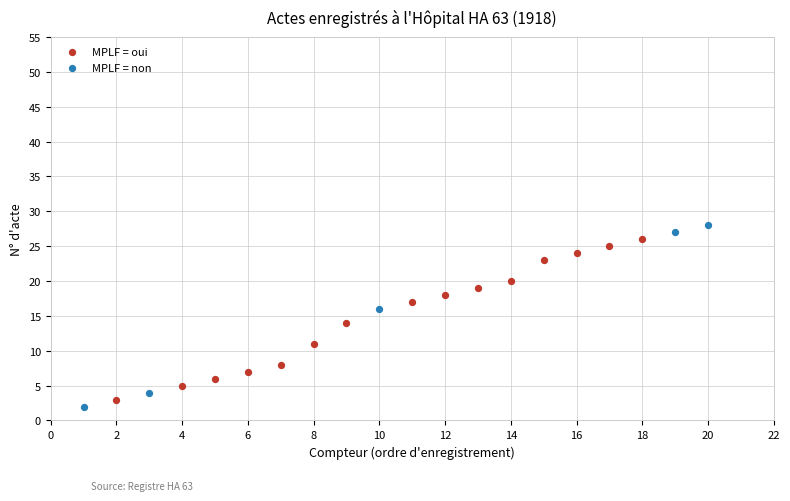

Which series has the largest Y range (max minus min)?

MPLF = non